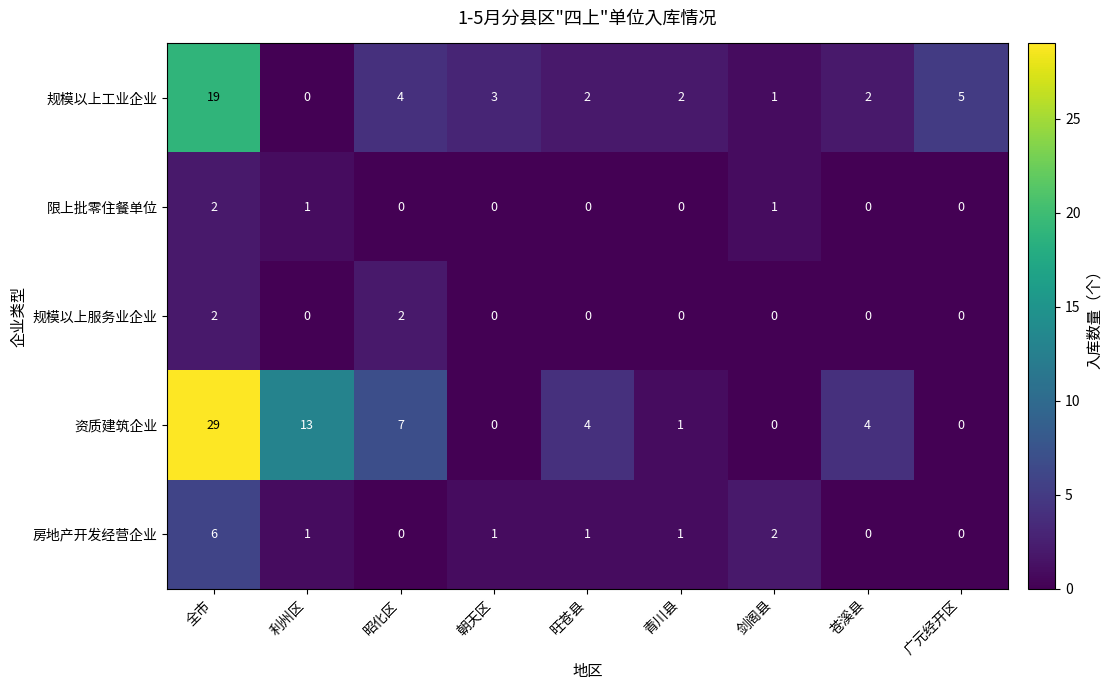

At which category is the sum across all series the highest?

全市